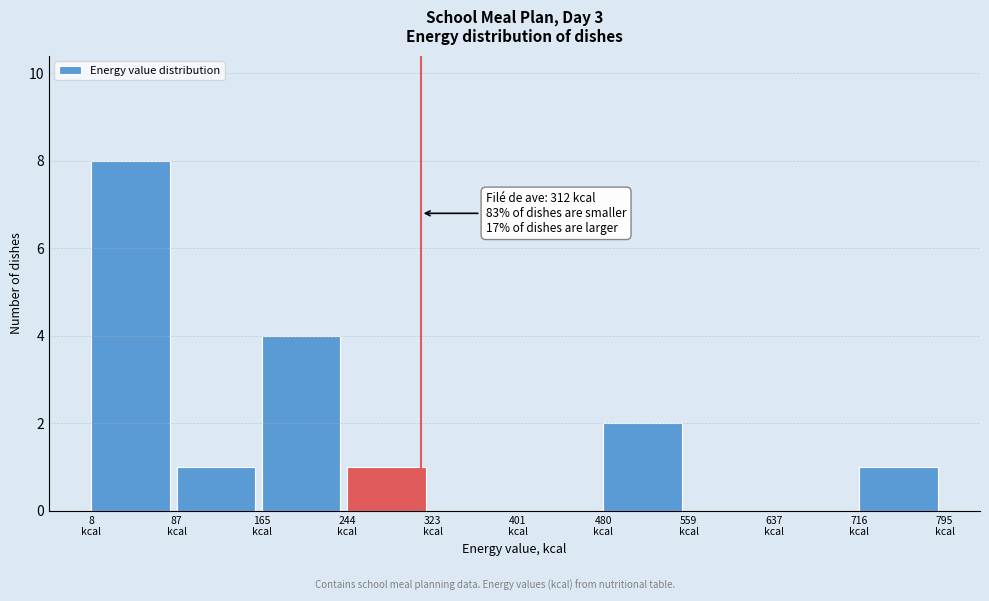

Which range on the x-axis has the tallest bar?

10 to 90